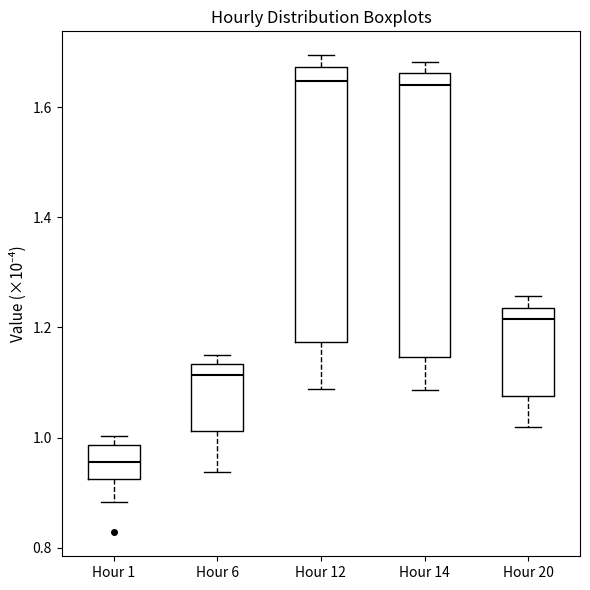

Reading left to right, transcribe this box plot: for each box, give where its median line is, the range the box spans, and where its two whiskers end, as read against the y-axis. The values are not printed on the chart, so give them approximately, as read against the axis.

Hour 1: median 0.96, box 0.92 to 0.98, whiskers 0.88 to 1.00
Hour 6: median 1.12, box 1.02 to 1.14, whiskers 0.94 to 1.16
Hour 12: median 1.64, box 1.18 to 1.68, whiskers 1.08 to 1.70
Hour 14: median 1.64, box 1.14 to 1.66, whiskers 1.08 to 1.68
Hour 20: median 1.22, box 1.08 to 1.24, whiskers 1.02 to 1.26